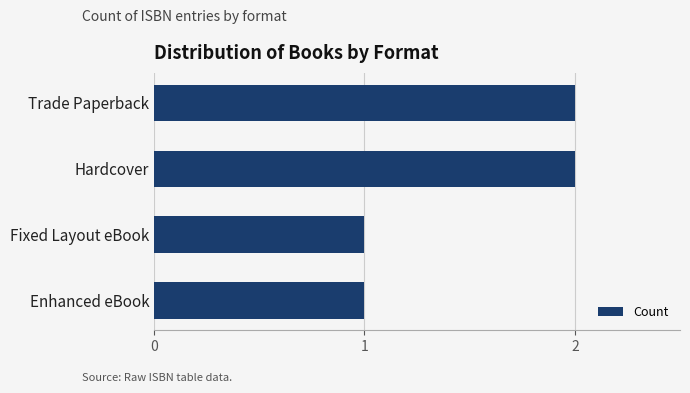

How many categories are shown in the chart?

4